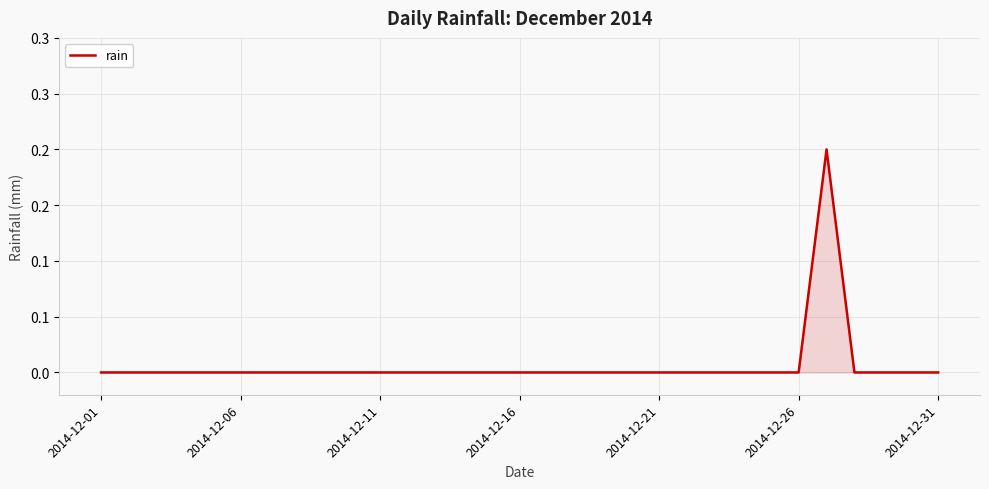

Reading left to right, what are all the values shown in this chart?

0.0	0.0	0.0	0.0	0.0	0.0	0.0	0.0	0.0	0.0	0.0	0.0	0.0	0.0	0.0	0.0	0.0	0.0	0.0	0.0	0.0	0.0	0.0	0.0	0.0	0.0	0.2	0.0	0.0	0.0	0.0